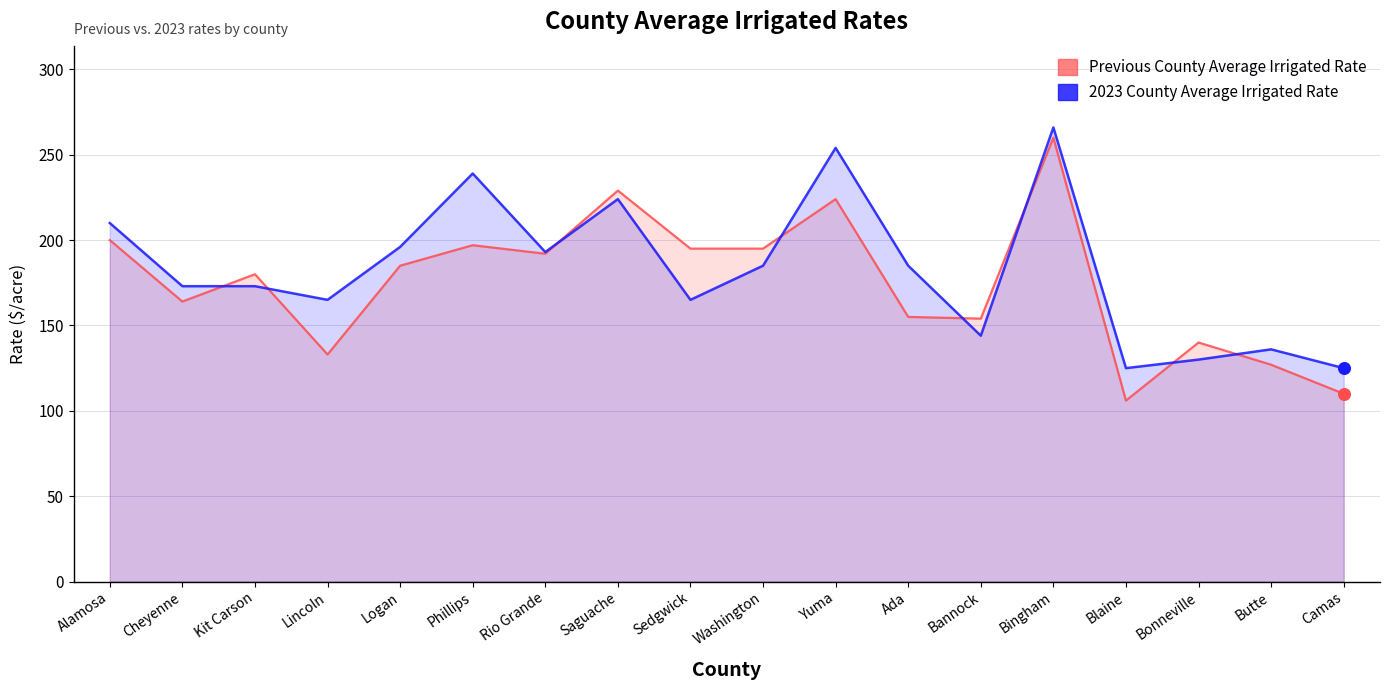

Which series reaches the maximum Y coordinate?

2023 County Average Irrigated Rate